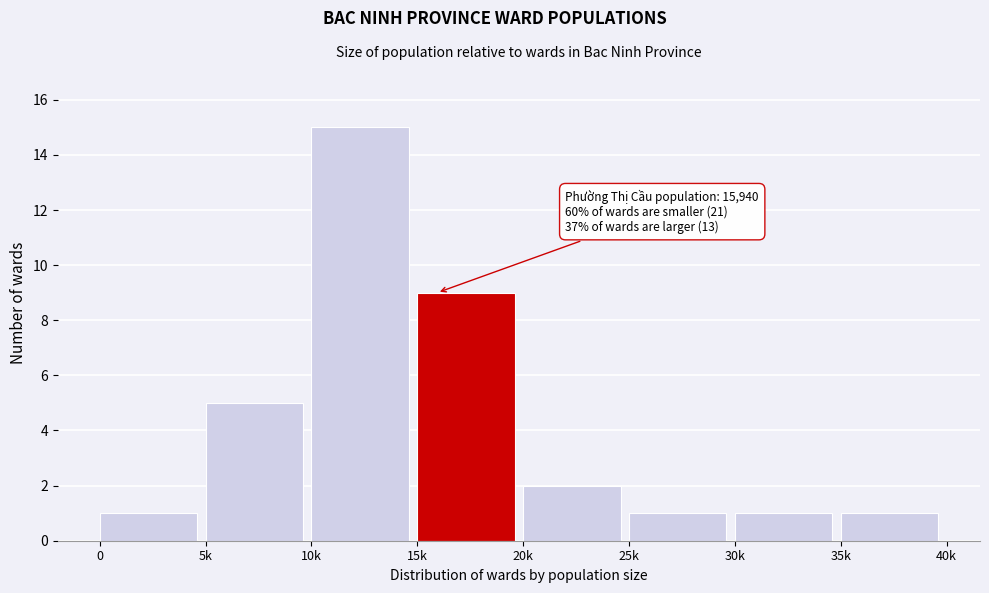

Reading left to right, what are all the values shown in this chart?

0=1	5k=5	10k=15	15k=9	20k=2	25k=1	30k=1	35k=1